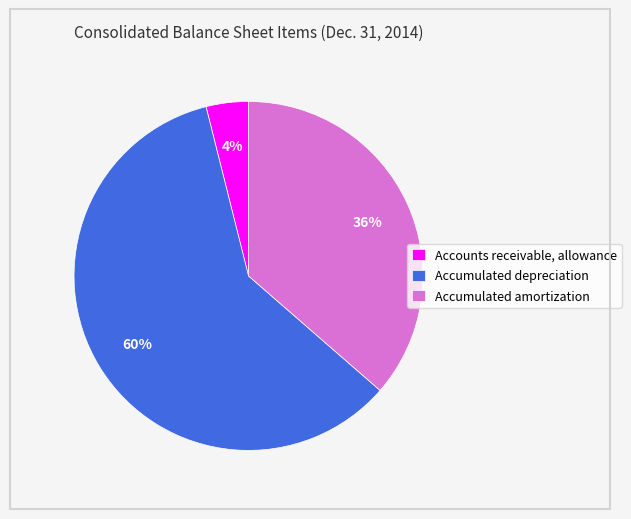

Is there any slice that represents more than half of the pie?

Yes